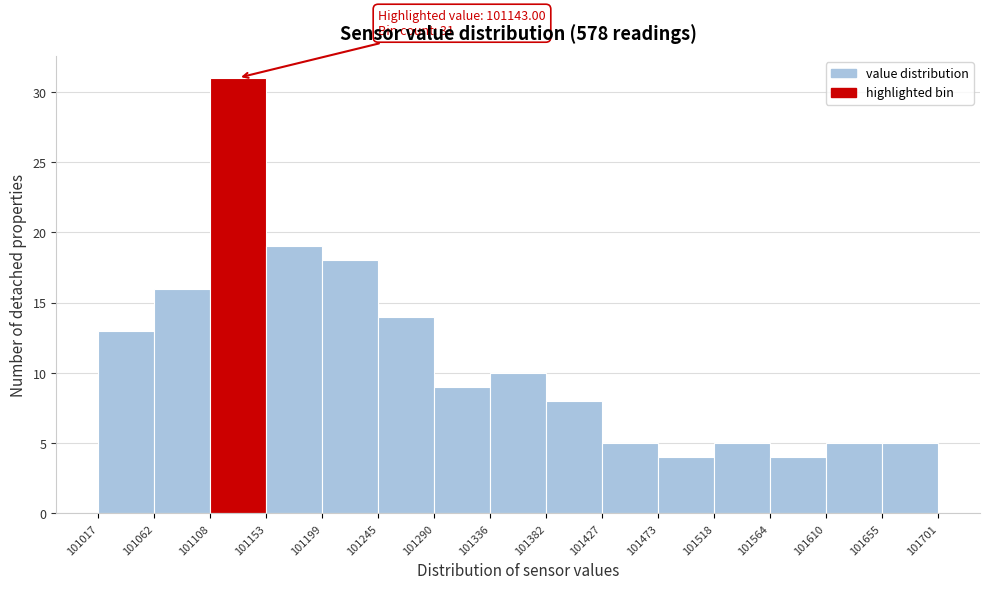

Over which range of the x-axis is the bar tallest?

101108 to 101153